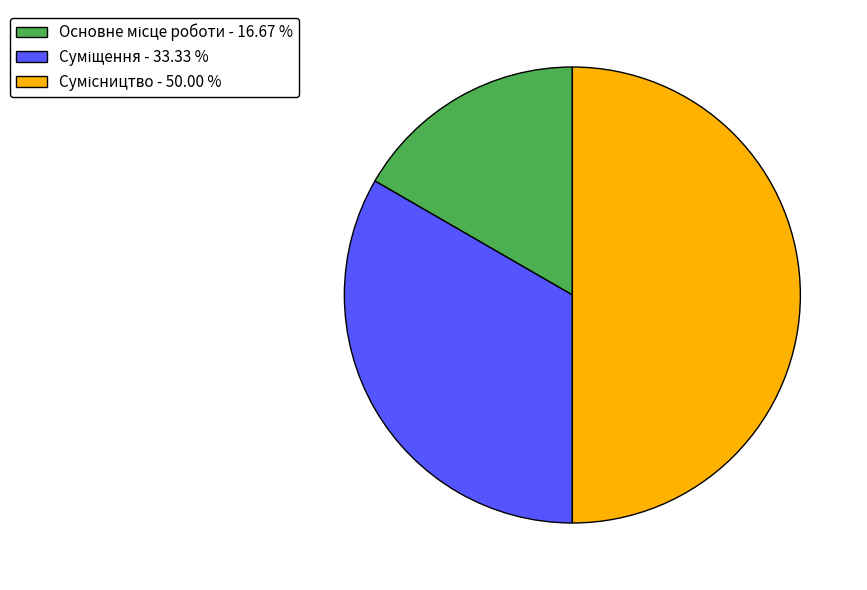

Rank the categories by value from lowest to highest.

Основне місце роботи, Суміщення, Сумісництво